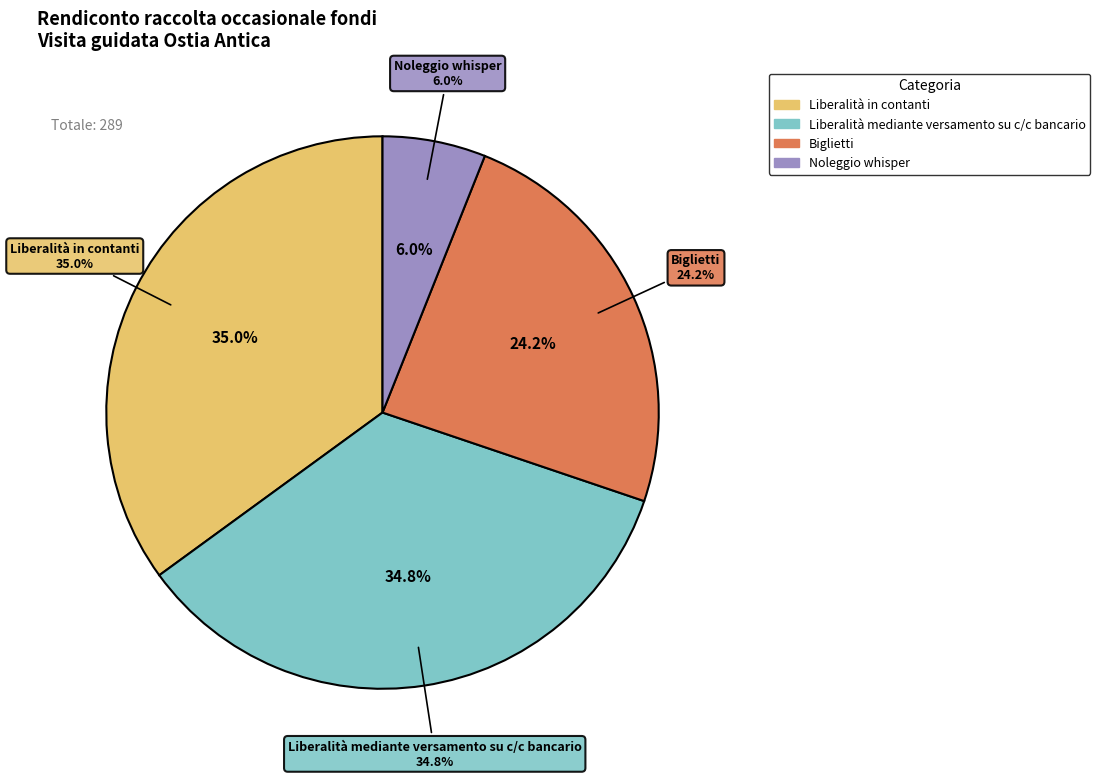

Does Liberalità mediante versamento su c/c bancario account for over 50% of the chart?

No